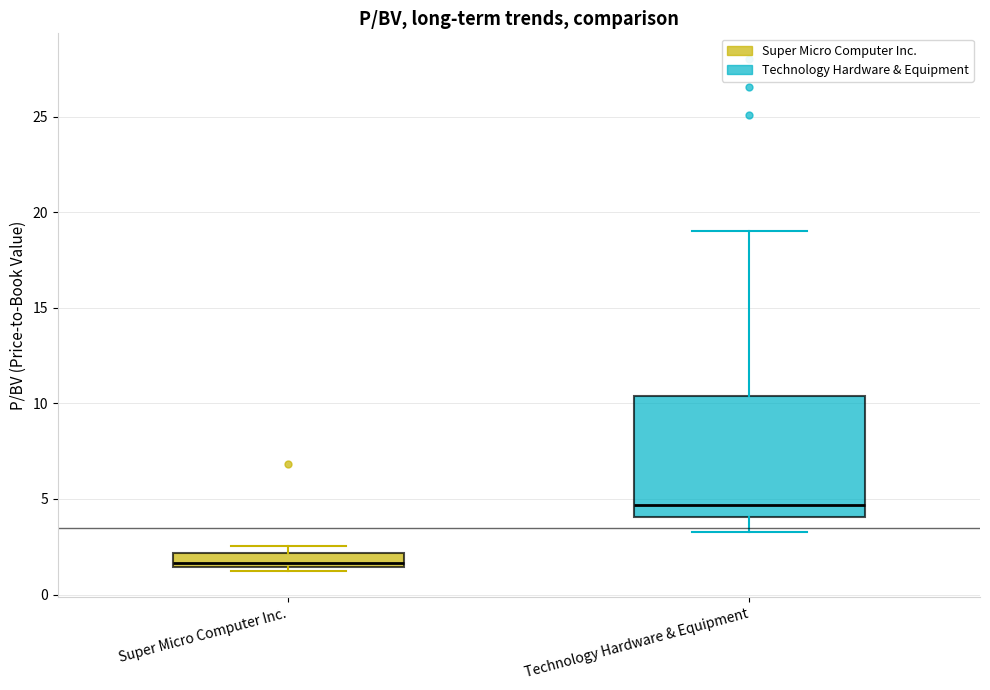

Reading left to right, read every box against the y-axis: the position of its median line, the range the box covers, and the ends of its whiskers. The values are not printed on the chart, so give them approximately, as read against the axis.

Super Micro Computer Inc.: median 1.5 (just above the box's lower edge), box 1.5 to 2.0, whiskers 1.0 to 2.5
Technology Hardware & Equipment: median 4.5, box 4.0 to 10.5, whiskers 3.5 to 19.0